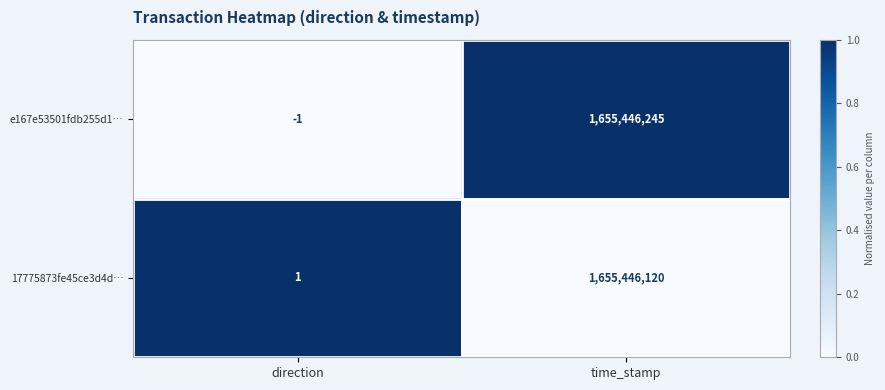

Is it true that e167e53501fdb255d1… equals -1 at direction?

True